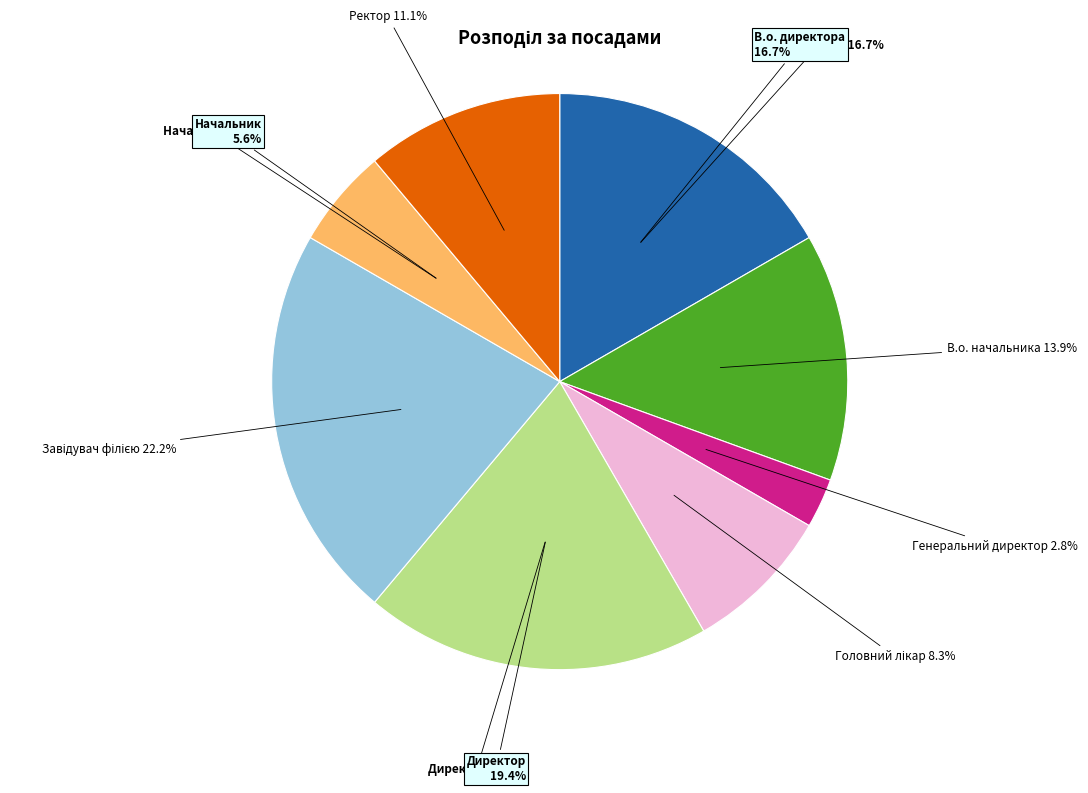

Count the number of slices in the pie.

8